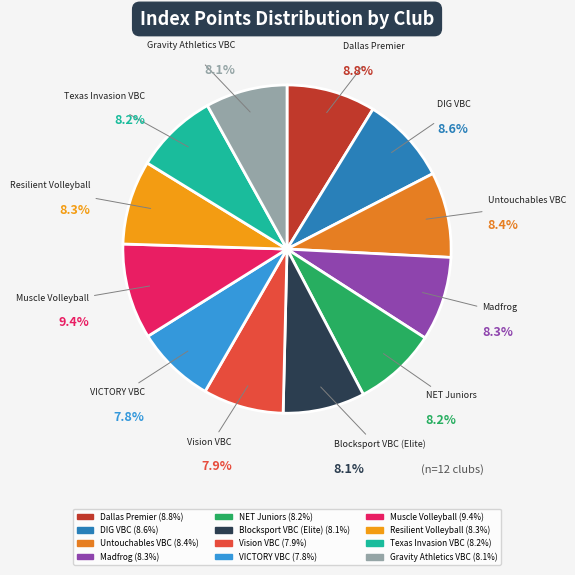

How many slices are in this pie chart?

12